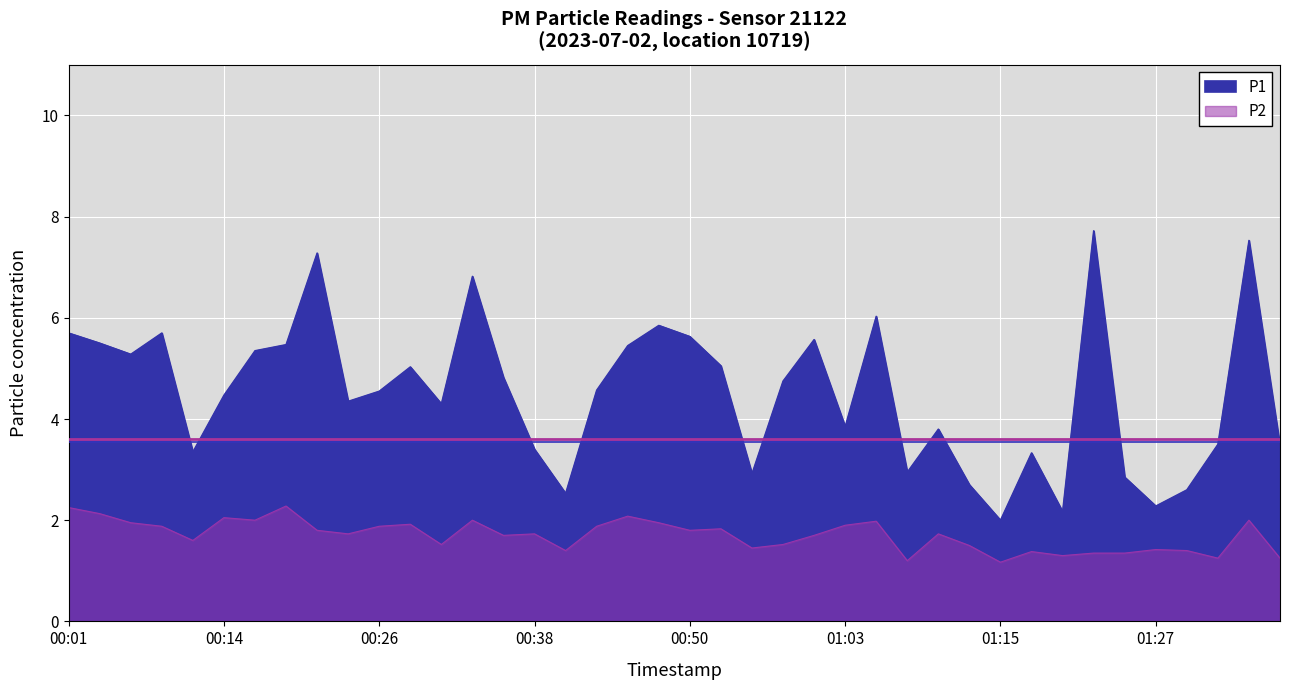

Reading left to right, list all the values displayed in this chart.

P1: 00:01=5.7	00:04=5.5	00:06=5.3	00:09=5.7	00:11=3.4	00:14=4.5	00:16=5.3	00:19=5.5	00:21=7.3	00:23=4.3	00:26=4.5	00:28=5.0	00:31=4.3	00:33=6.8	00:36=4.8	00:38=3.4	00:41=2.5	00:43=4.6	00:46=5.5	00:48=5.8	00:50=5.6	00:53=5.0	00:55=2.9	00:58=4.8	01:00=5.6	01:03=3.9	01:05=6.0	01:08=3.0	01:10=3.8	01:13=2.7	01:15=2.0	01:17=3.3	01:20=2.2	01:22=7.7	01:25=2.9	01:27=2.3	01:30=2.6	01:32=3.5	01:35=7.5	01:37=3.5
P2: 00:01=2.2	00:04=2.1	00:06=1.9	00:09=1.9	00:11=1.6	00:14=2.0	00:16=2.0	00:19=2.3	00:21=1.8	00:23=1.7	00:26=1.9	00:28=1.9	00:31=1.5	00:33=2.0	00:36=1.7	00:38=1.7	00:41=1.4	00:43=1.9	00:46=2.1	00:48=1.9	00:50=1.8	00:53=1.8	00:55=1.4	00:58=1.5	01:00=1.7	01:03=1.9	01:05=2.0	01:08=1.2	01:10=1.7	01:13=1.5	01:15=1.2	01:17=1.4	01:20=1.3	01:22=1.4	01:25=1.4	01:27=1.4	01:30=1.4	01:32=1.2	01:35=2.0	01:37=1.2